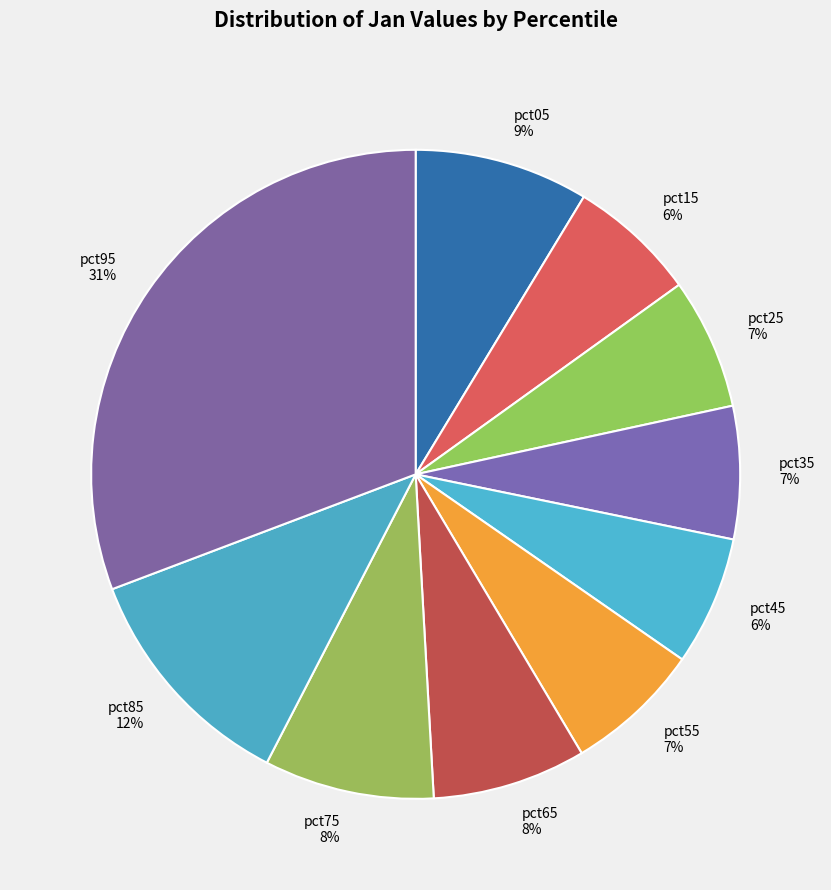

To the nearest percent, what percentage of the pie is pct55?

7%